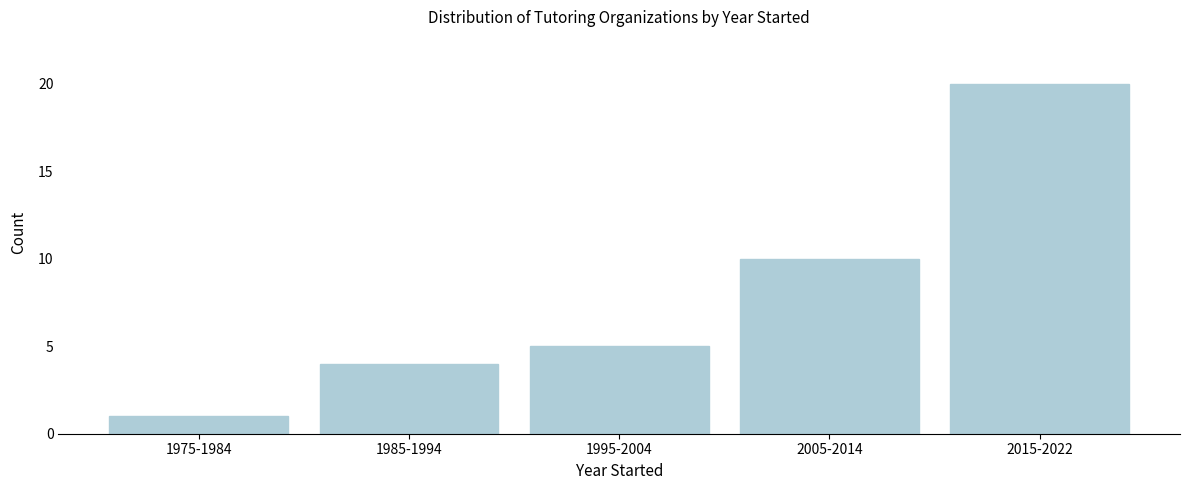

Reading left to right, transcribe all the data shown in this chart.

1	4	5	10	20